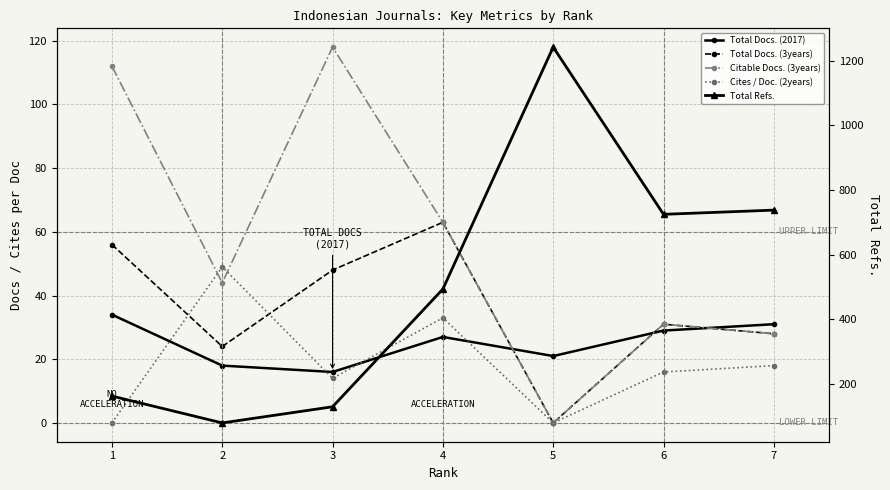

True or false: Total Refs. has a value of 457 at 7.

False